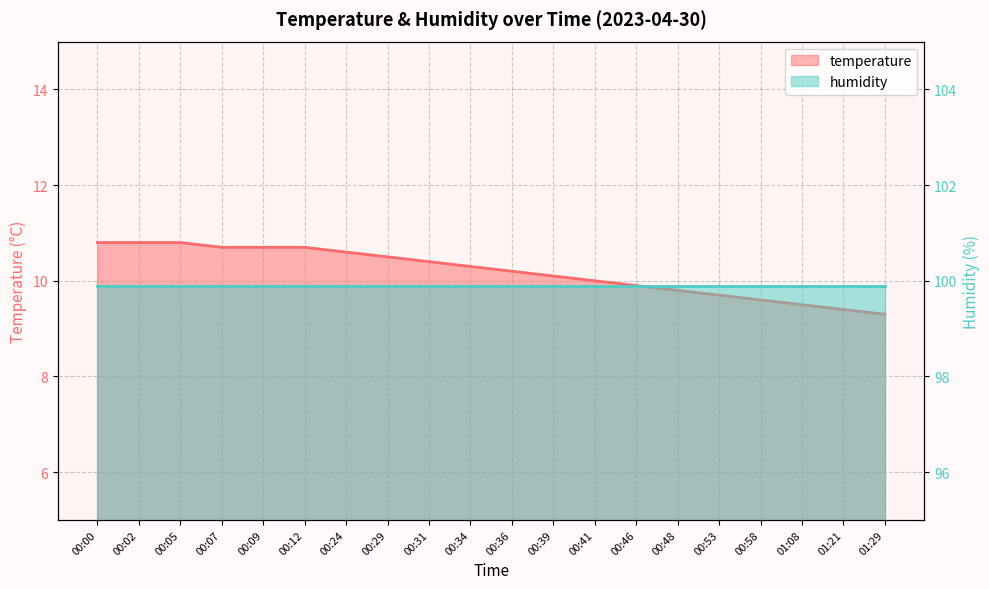

True or false: there are more than 1 points higher than both neighbors.

False